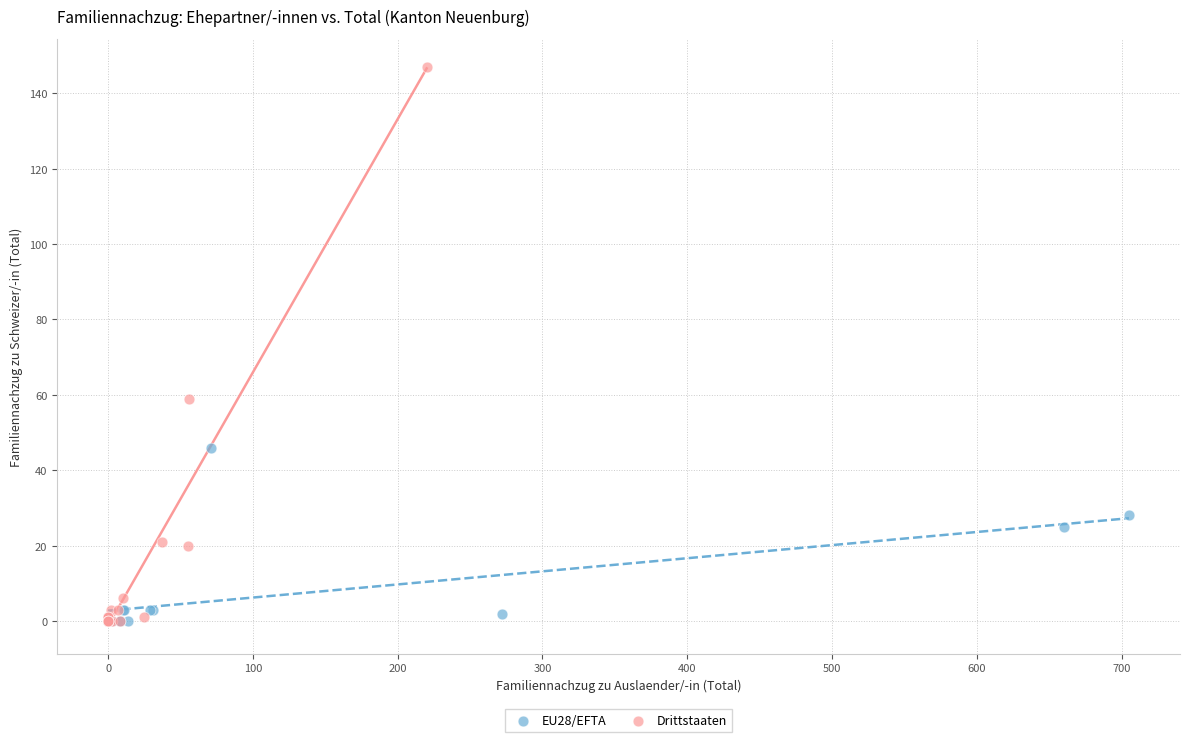

Which series contains the highest Y value?

Drittstaaten